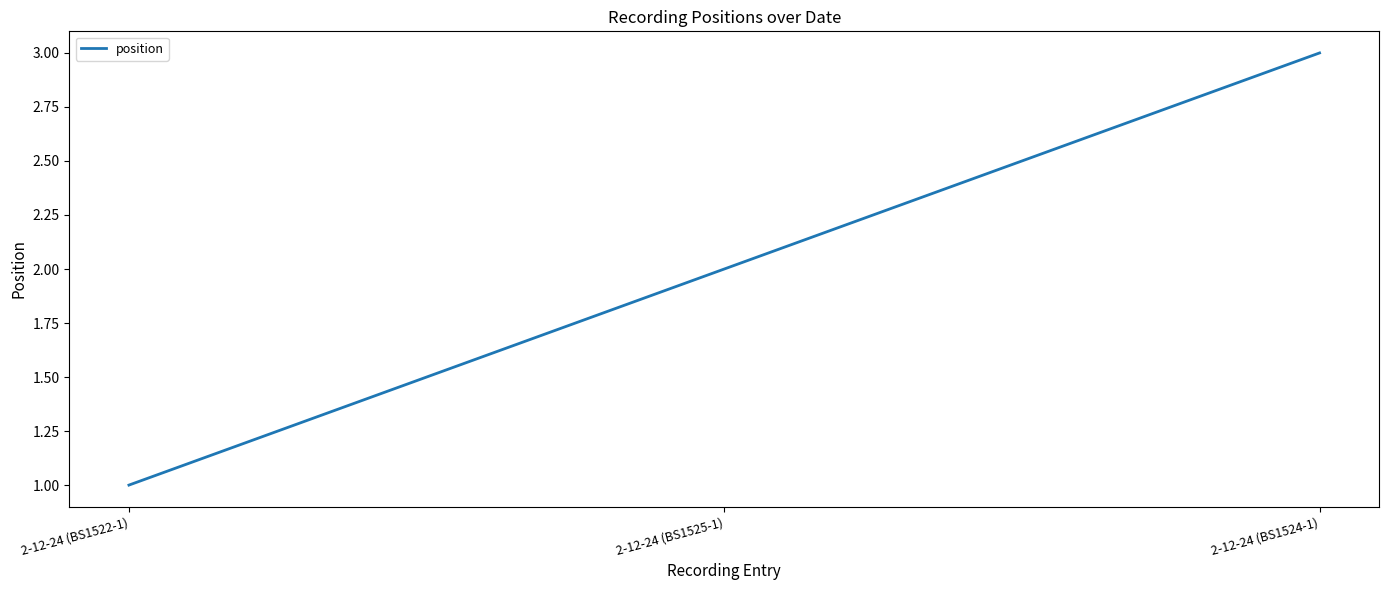

At which label is the value closest to 2?

2-12-24 (BS1525-1)